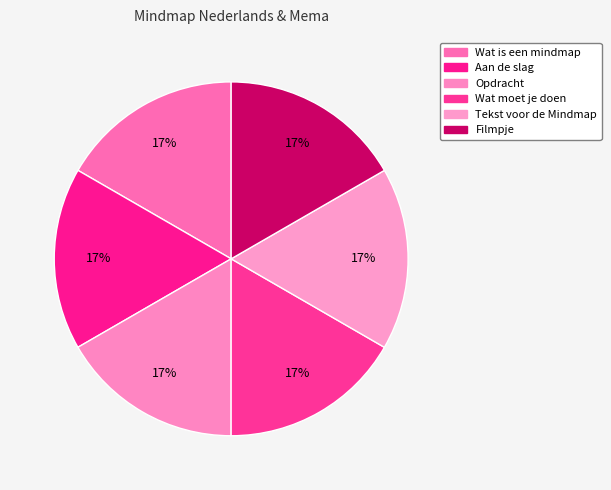

Combined, do Filmpje and Wat is een mindmap account for over 50%?

No